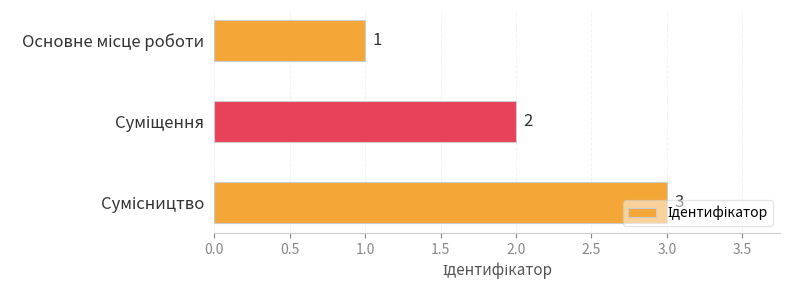

What is the value of the 3rd bar from the top?

3